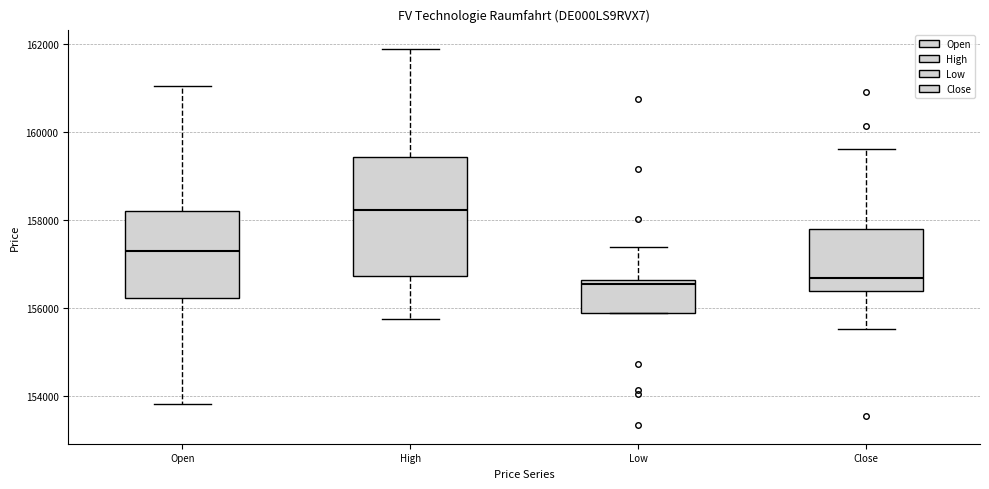

Comparing the boxes themselves (not the whiskers), which one is the tallest?

High